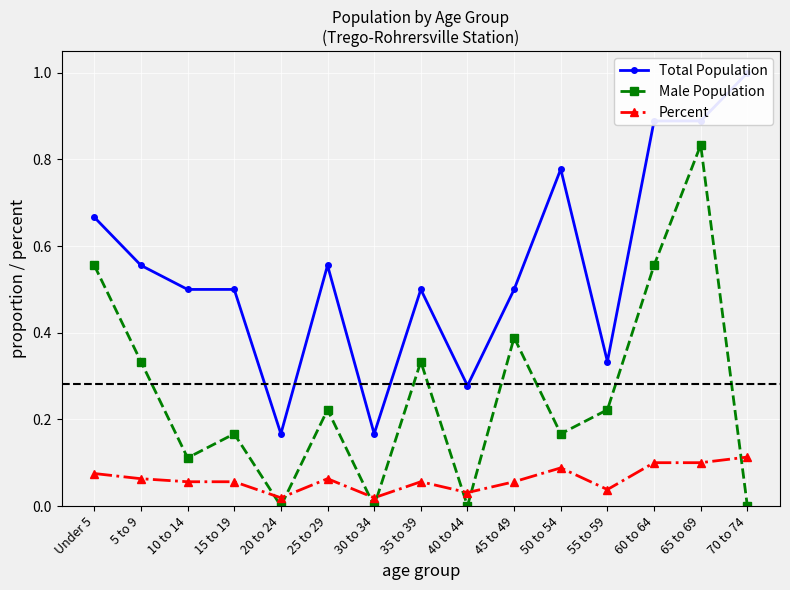

The value of Percent at 20 to 24 is 0.0. True or false?

False